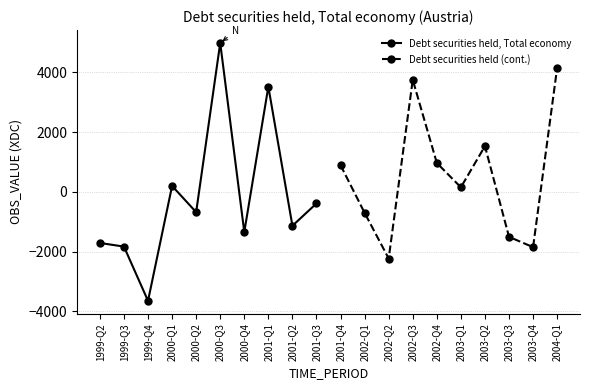

Between 2000-Q3 and 1999-Q2, which is larger?

2000-Q3